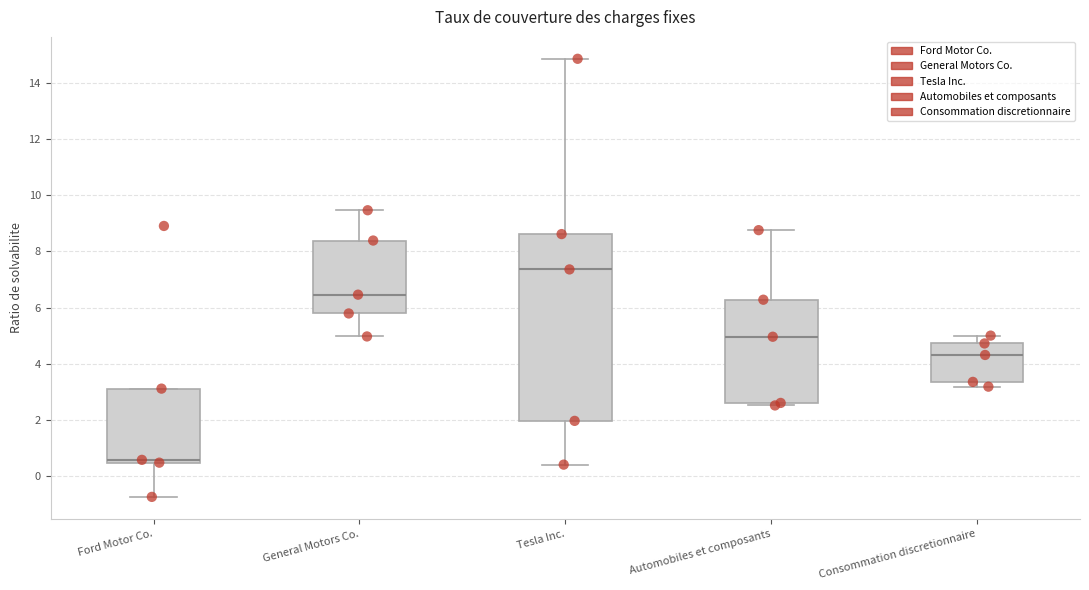

Comparing the boxes themselves (not the whiskers), which one is the tallest?

Tesla Inc.